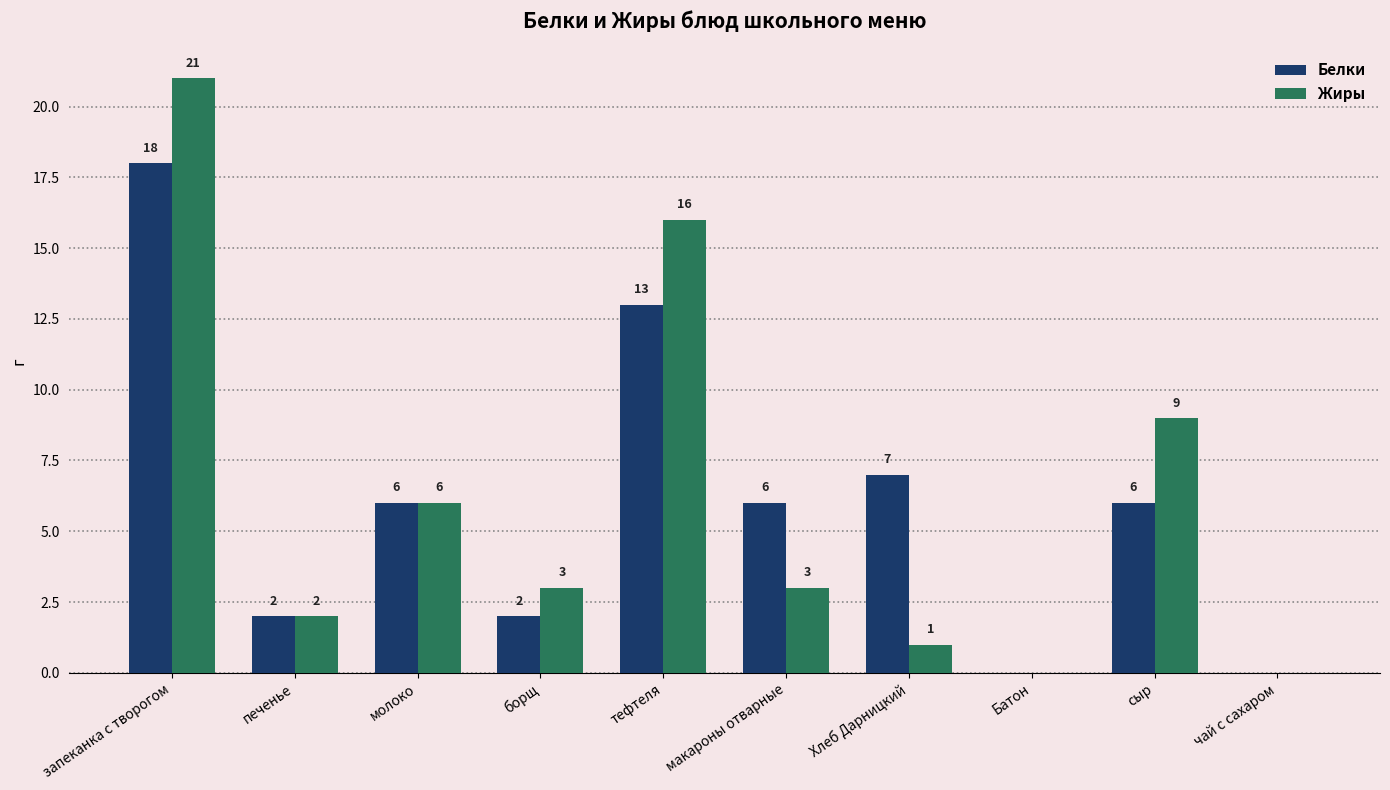

Where is Жиры nearest to the value 10?

сыр